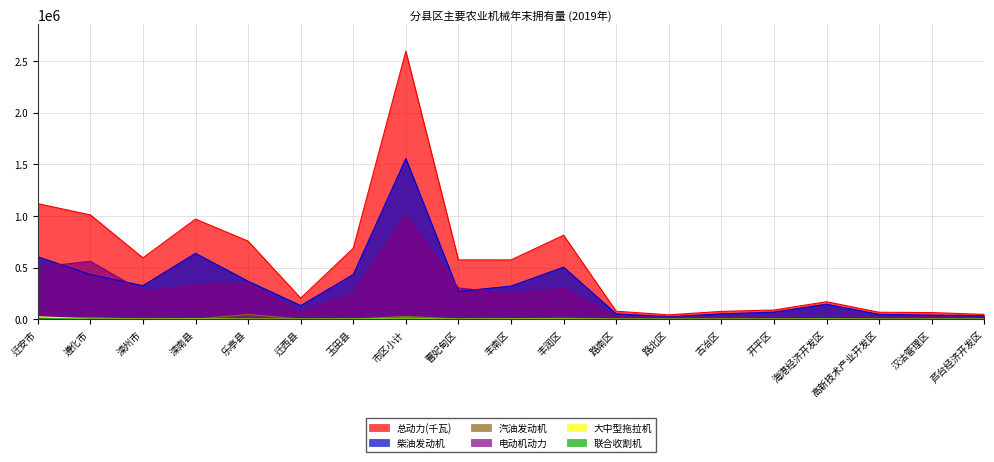

List the series in order of their peak value, highest first.

总动力(千瓦), 柴油发动机, 电动机动力, 汽油发动机, 大中型拖拉机, 联合收割机